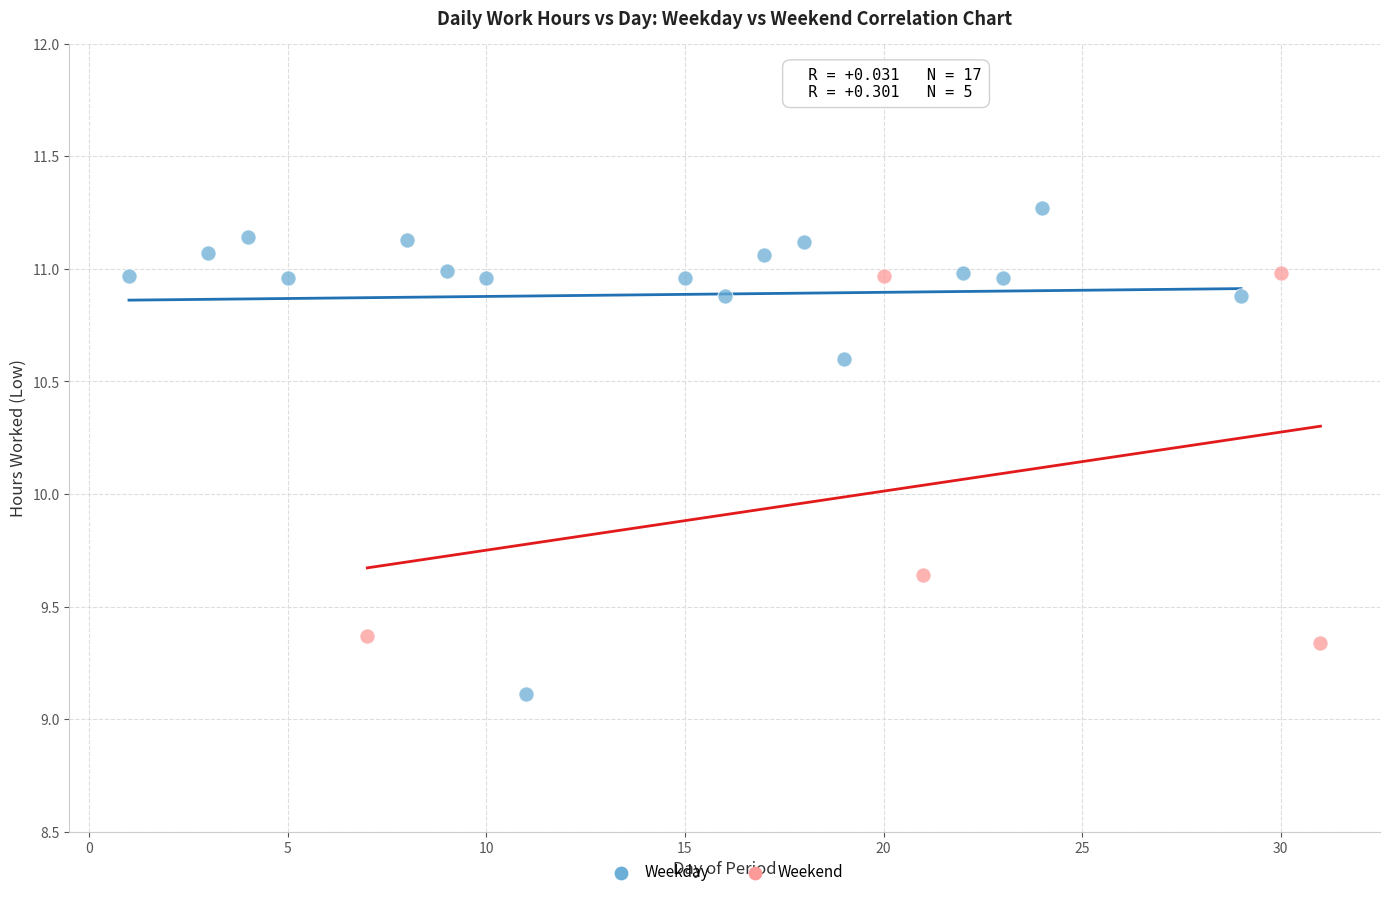

Which series has the largest Y range (max minus min)?

Weekday